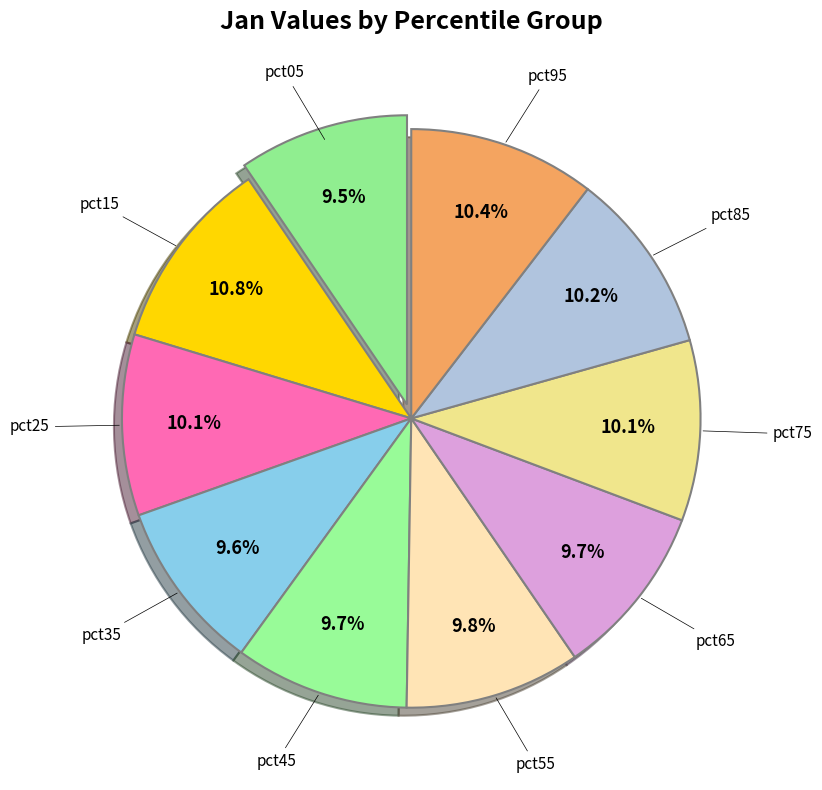

Is pct15 the majority of the pie?

No